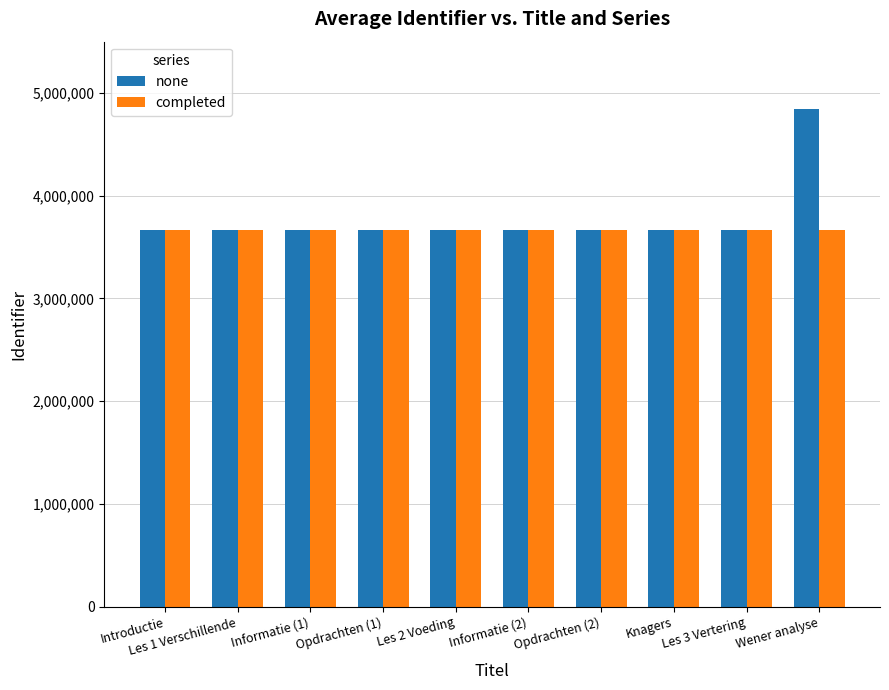

How many bars are there in total?

20